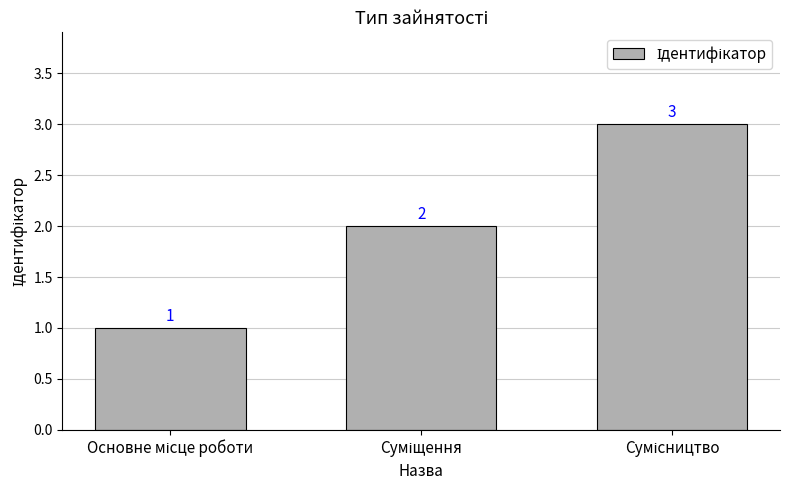

What is the value of the 2nd bar from the left?

2